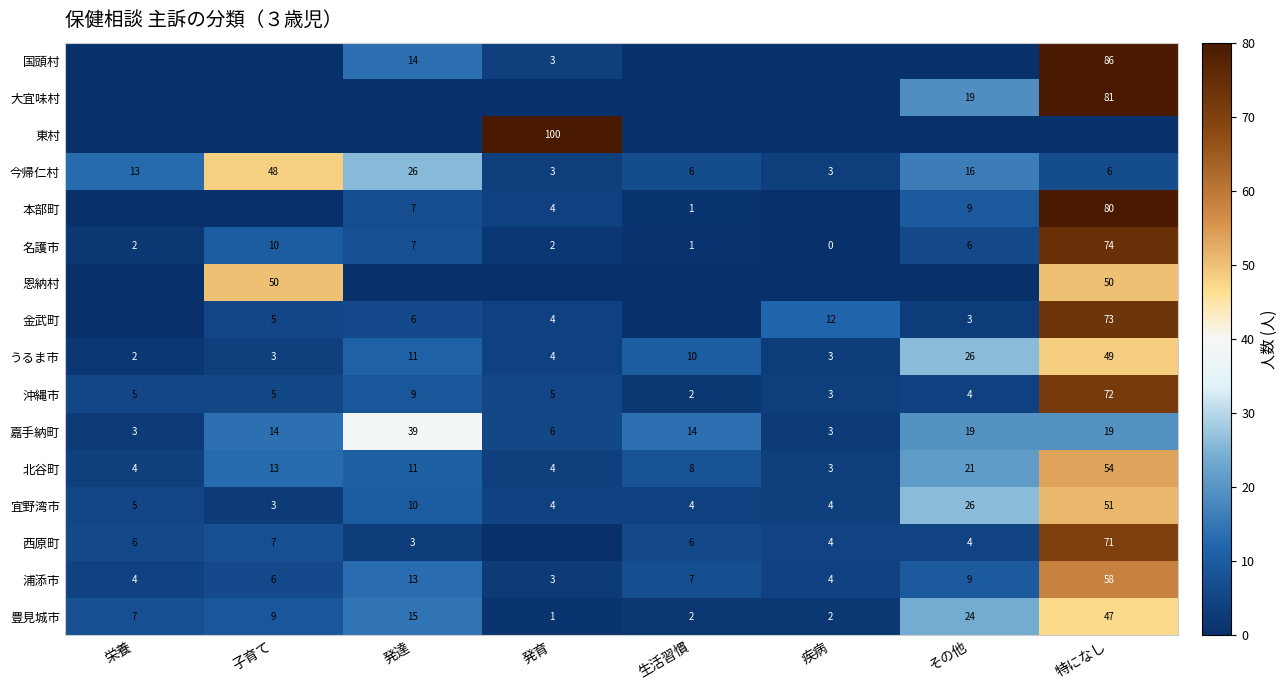

What is the maximum value shown in the chart?

100.0